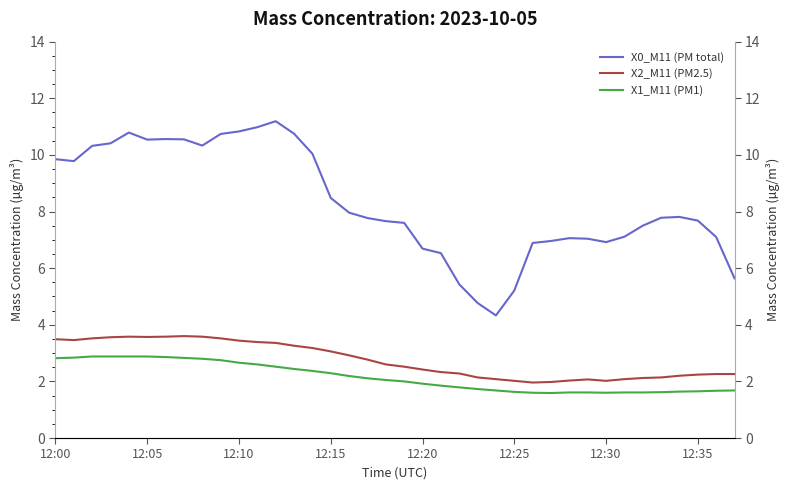

What is the lowest value of the X1_M11 (PM1) series?

1.6